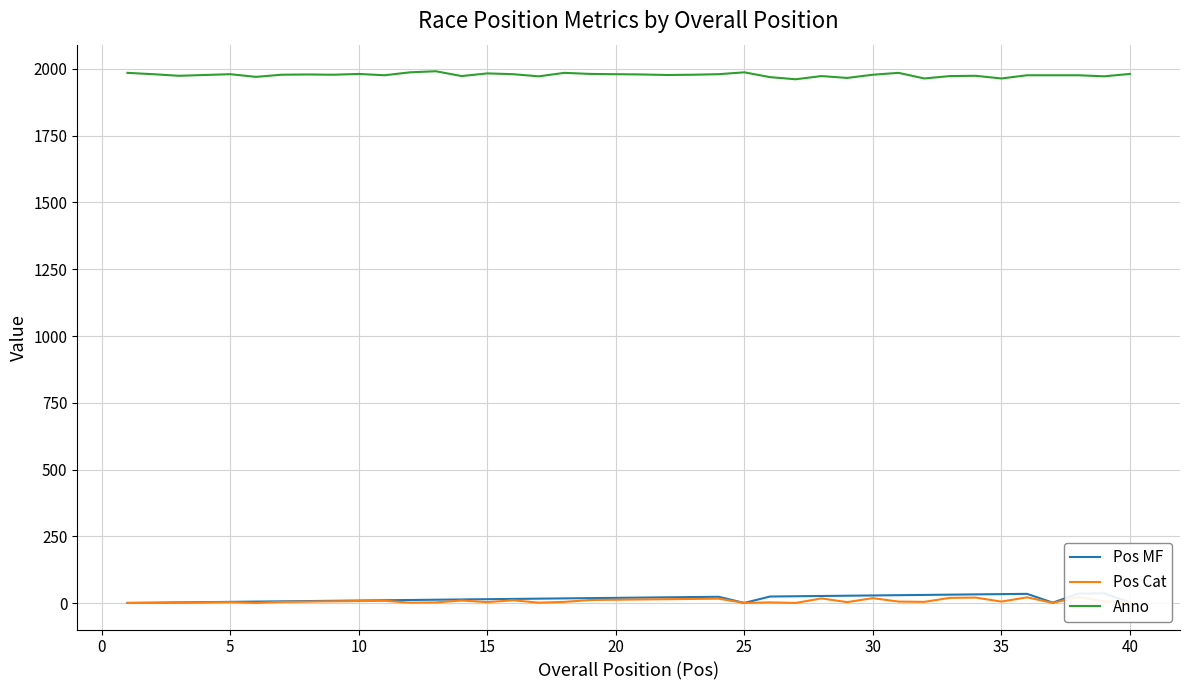

What is the maximum value for Anno?

1991